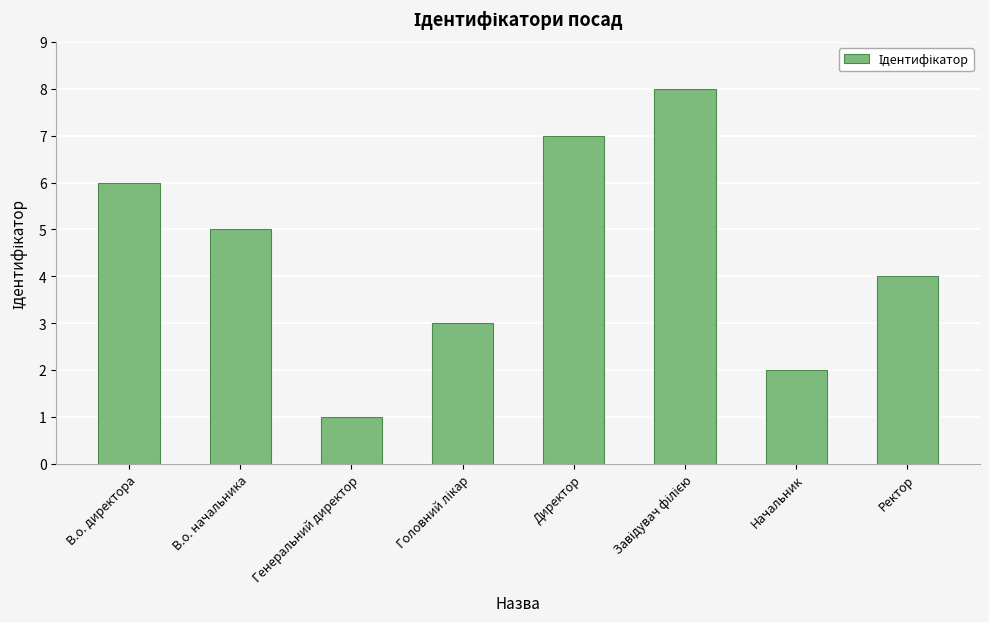

At which category does the chart reach its minimum across all series?

Генеральний директор